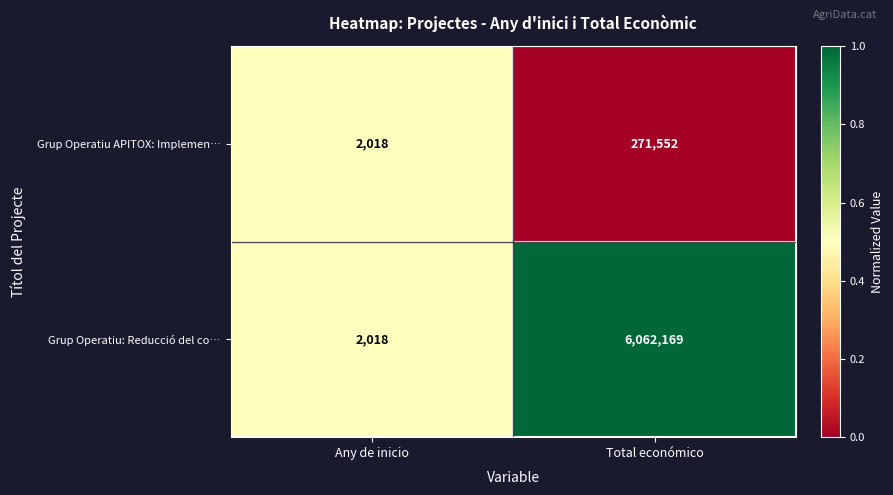

Which category has the lowest value across all series?

Any de inicio